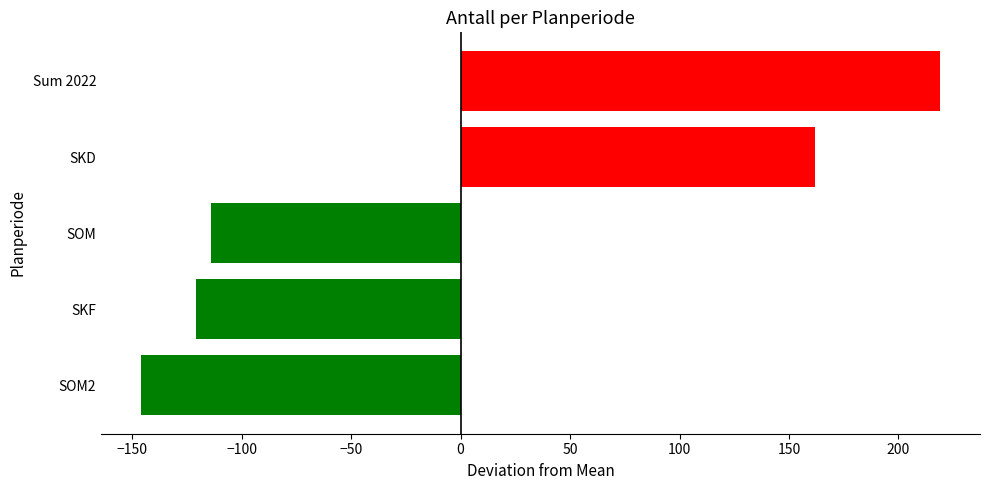

What is the smallest value displayed?

-146